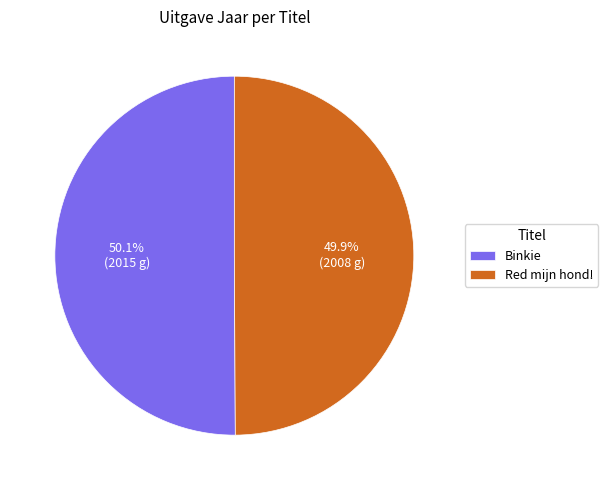

What is the ratio of the value at Binkie to the value at Red mijn hond!?

1.0